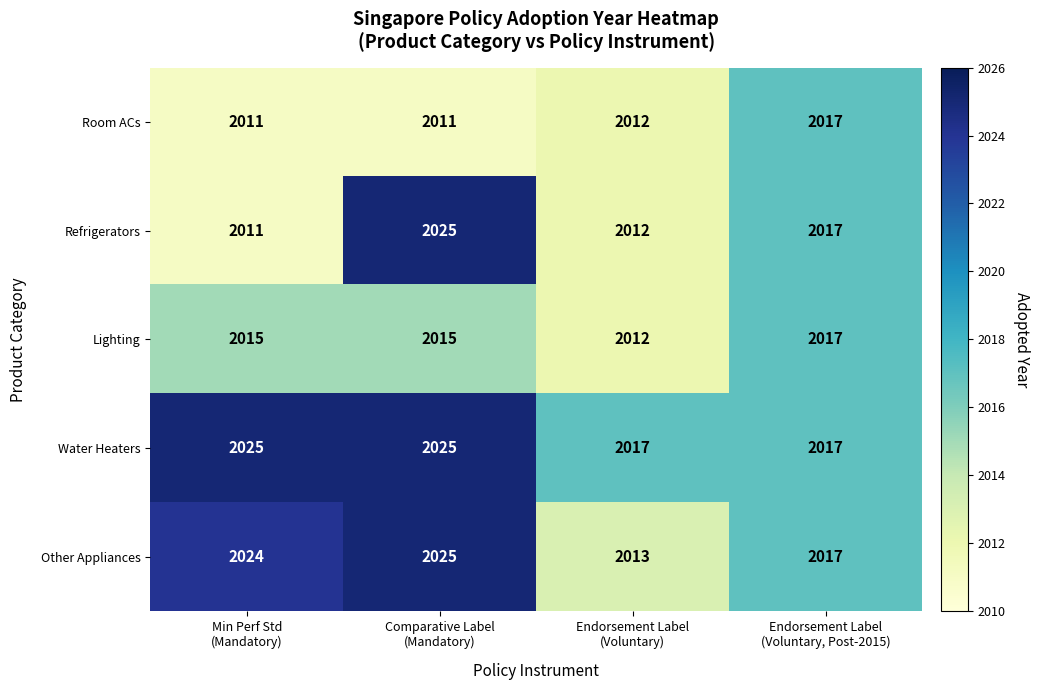

What is the difference between the second highest and minimum values in the Lighting series?

3